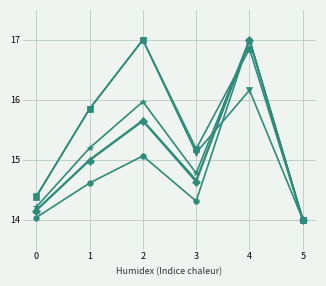

What is the total value across all series at 0?

85.3